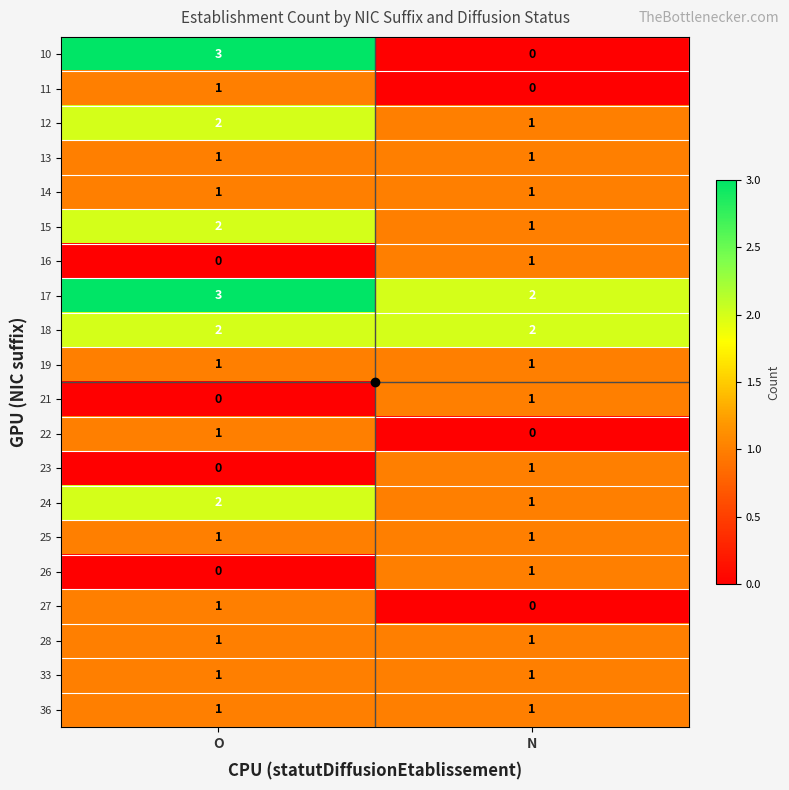

What is the sum of the 15 values at N and O?

3